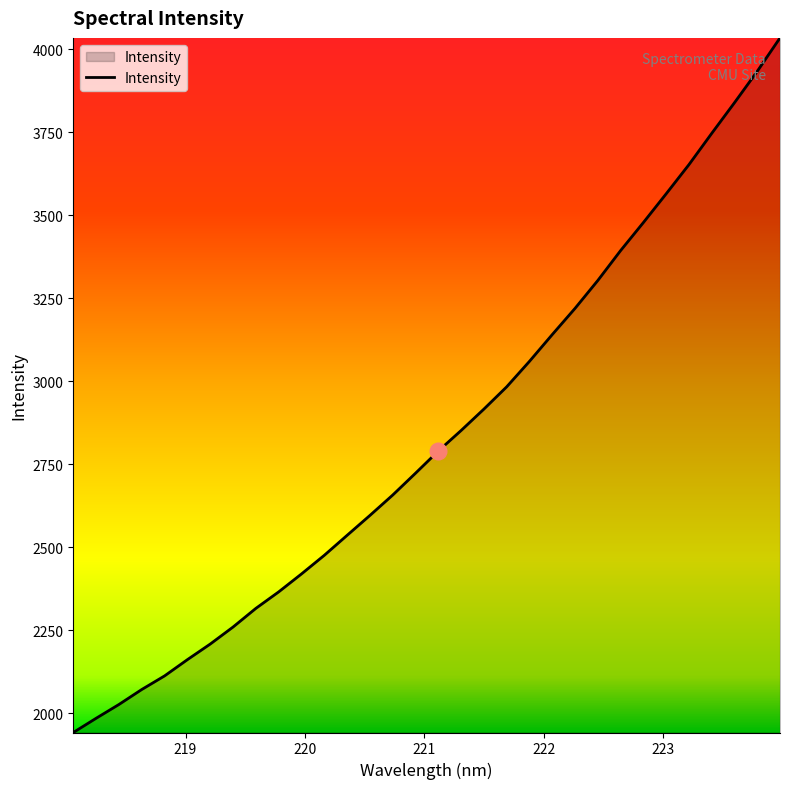

What is the minimum value shown in the chart?

1942.1